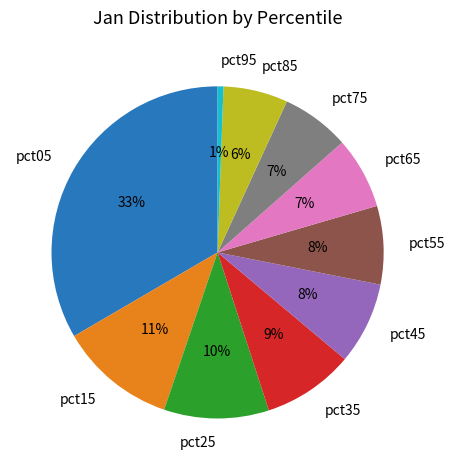

To the nearest percent, what is the average slice percentage?

10%